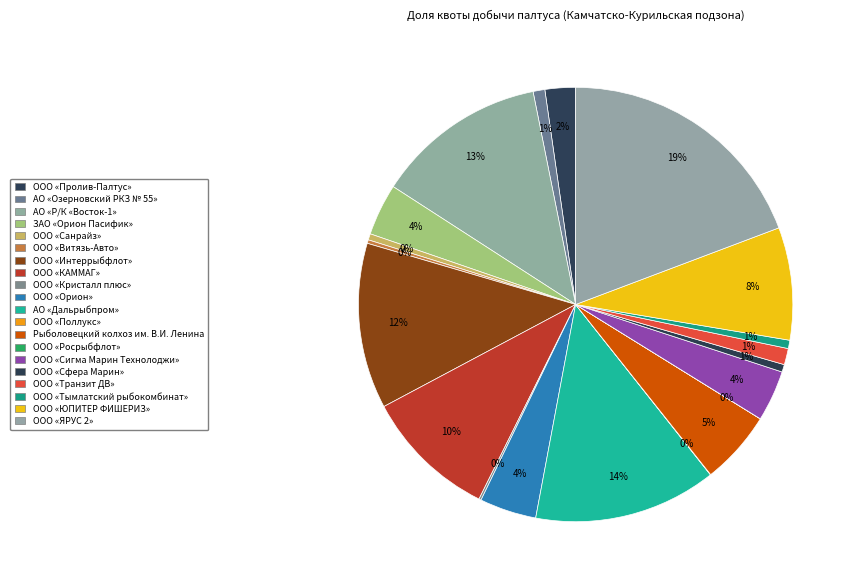

Which has a higher value, ООО «Пролив-Палтус» or ООО «Интеррыбфлот»?

ООО «Интеррыбфлот»